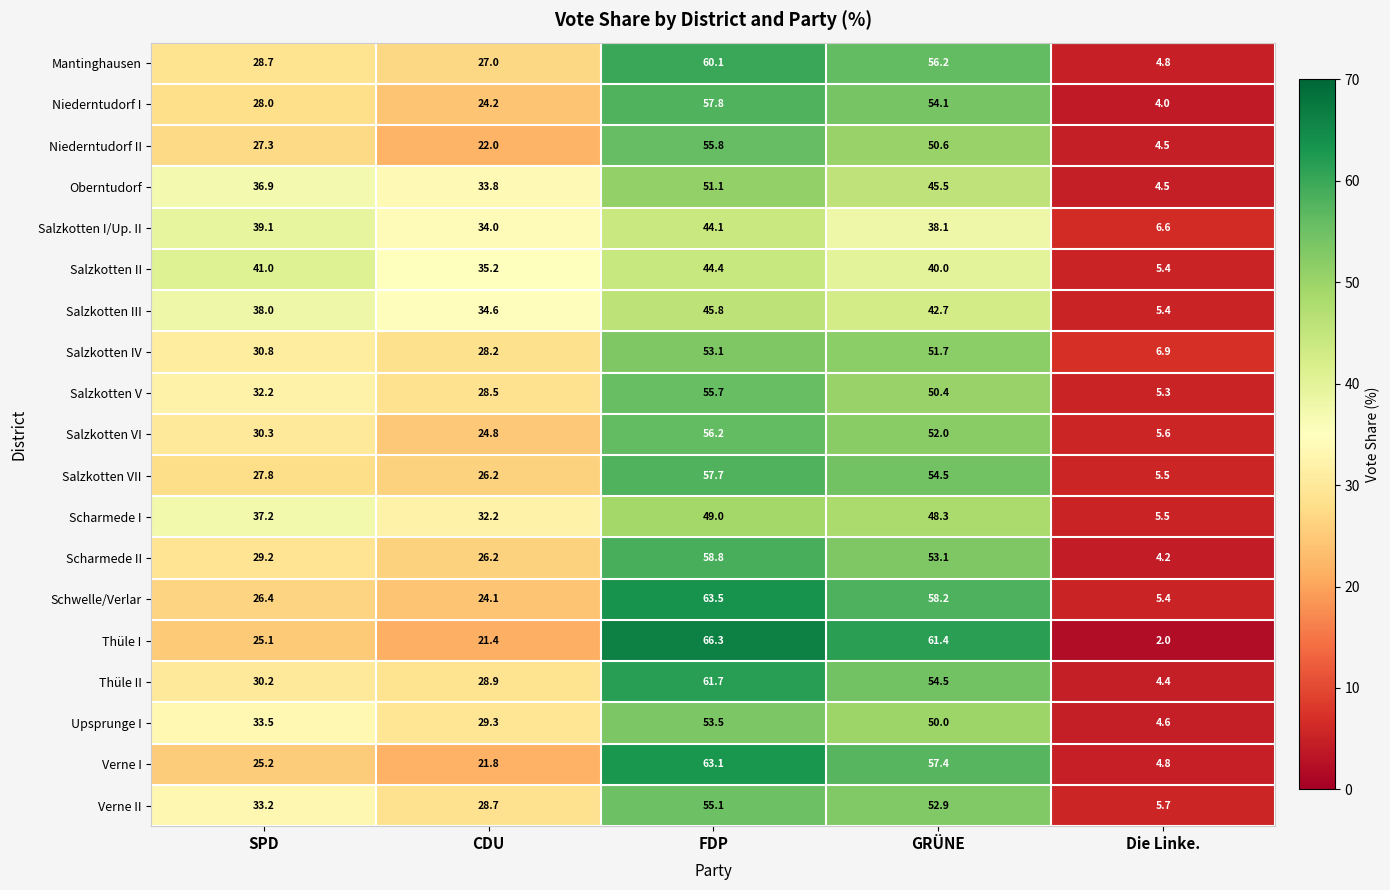

How many categories are shown in the chart?

5